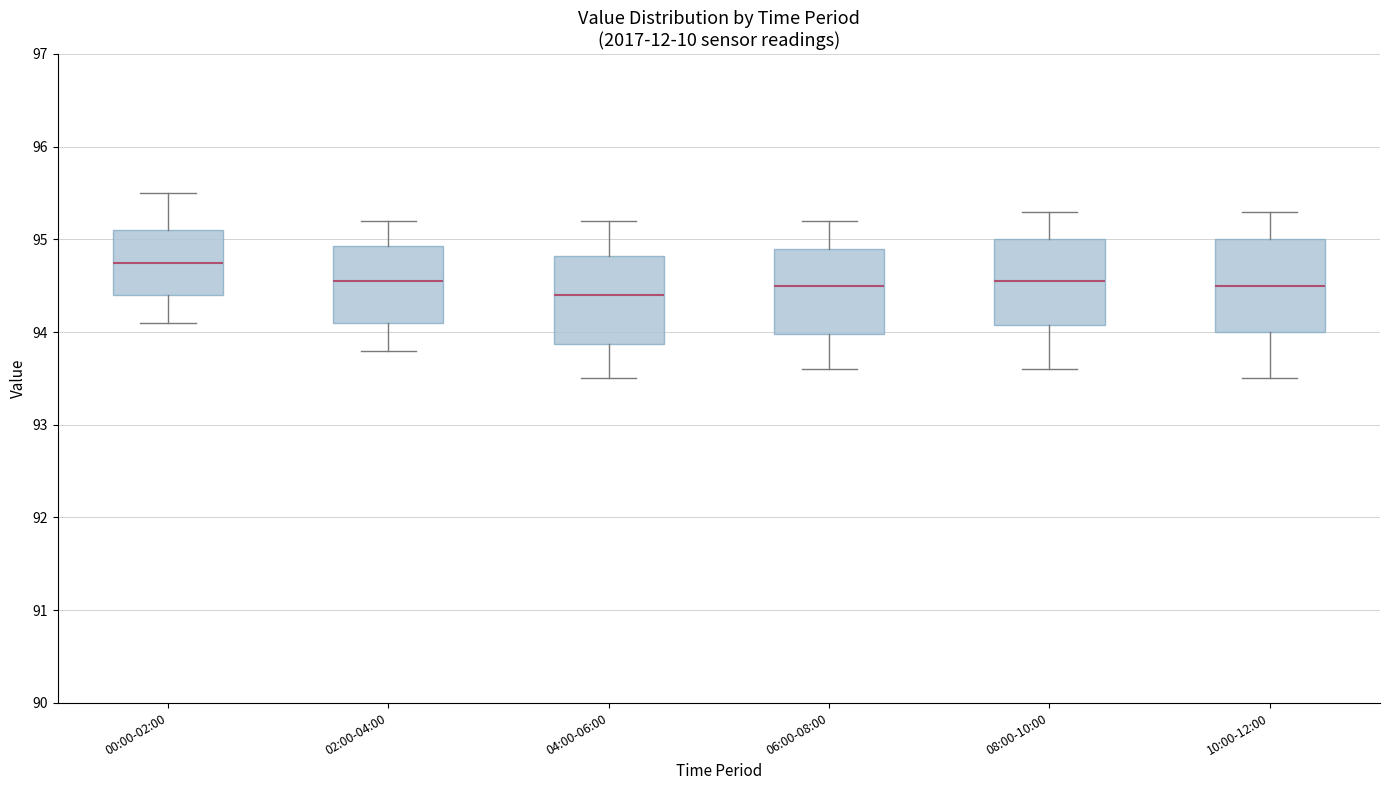

Reading left to right, read every box against the y-axis: the position of its median line, the range the box covers, and the ends of its whiskers. The values are not printed on the chart, so give them approximately, as read against the axis.

00:00-02:00: median 94.8, box 94.4 to 95.1, whiskers 94.1 to 95.5
02:00-04:00: median 94.6, box 94.1 to 94.9, whiskers 93.8 to 95.2
04:00-06:00: median 94.4, box 93.9 to 94.8, whiskers 93.5 to 95.2
06:00-08:00: median 94.5, box 94.0 to 94.9, whiskers 93.6 to 95.2
08:00-10:00: median 94.6, box 94.1 to 95.0, whiskers 93.6 to 95.3
10:00-12:00: median 94.5, box 94.0 to 95.0, whiskers 93.5 to 95.3